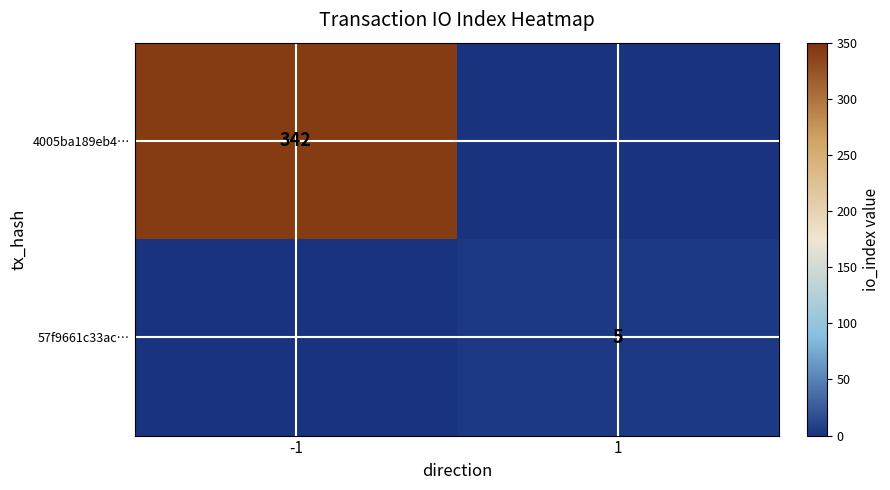

The value of 4005ba189eb4… at -1 is 574. True or false?

False